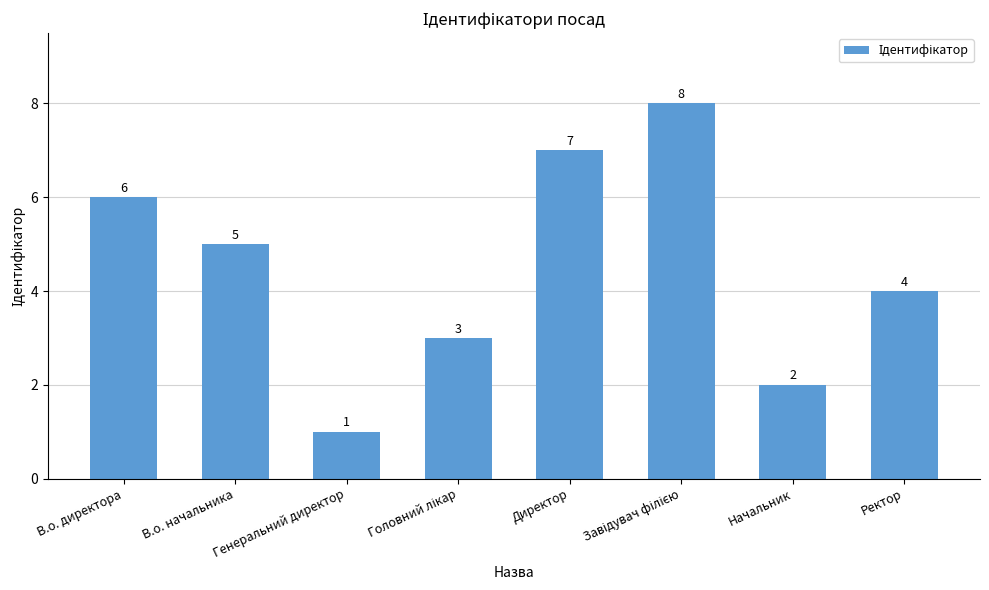

What is the change in value from В.о. директора to Генеральний директор?

-5